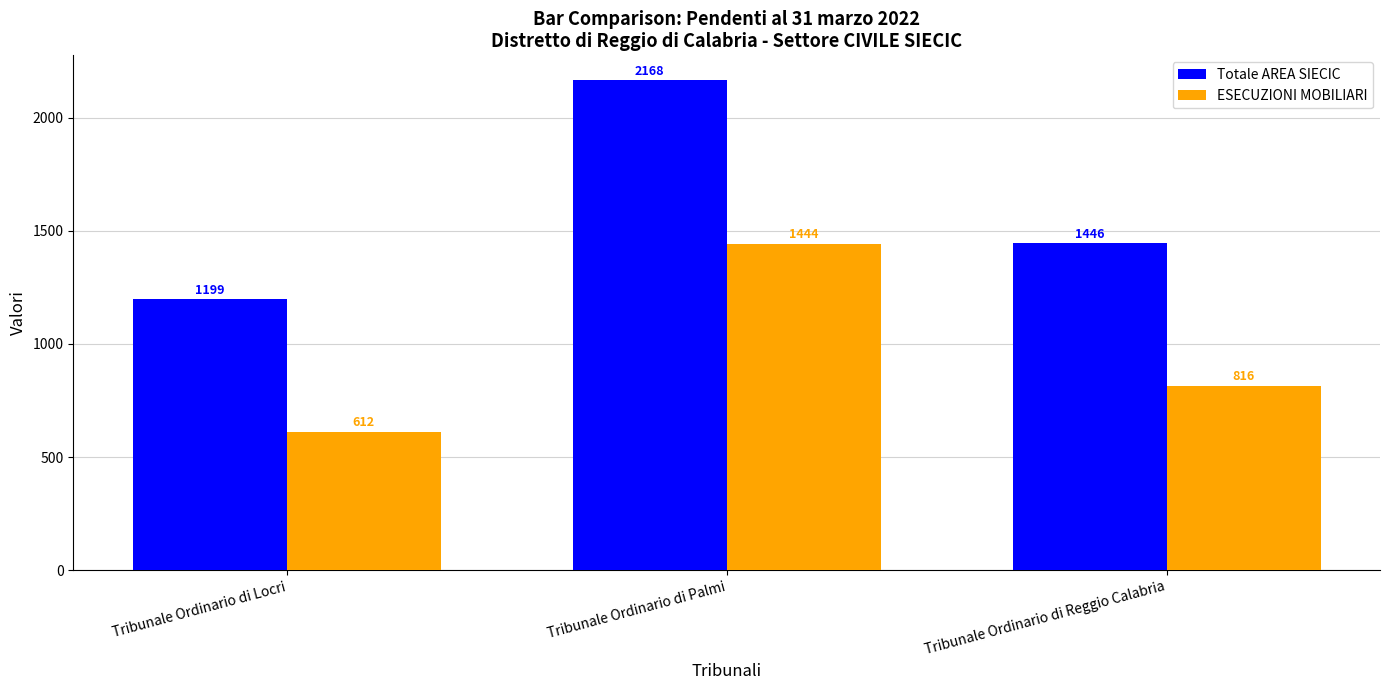

Rank the series by their maximum value, from highest to lowest.

Totale AREA SIECIC, ESECUZIONI MOBILIARI